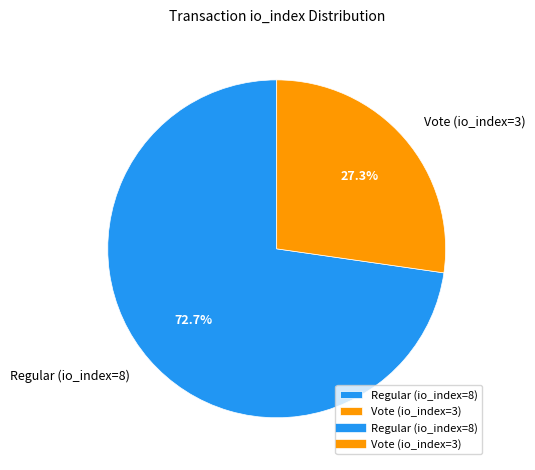

To the nearest percent, what portion does Vote (io_index=3) represent?

27%